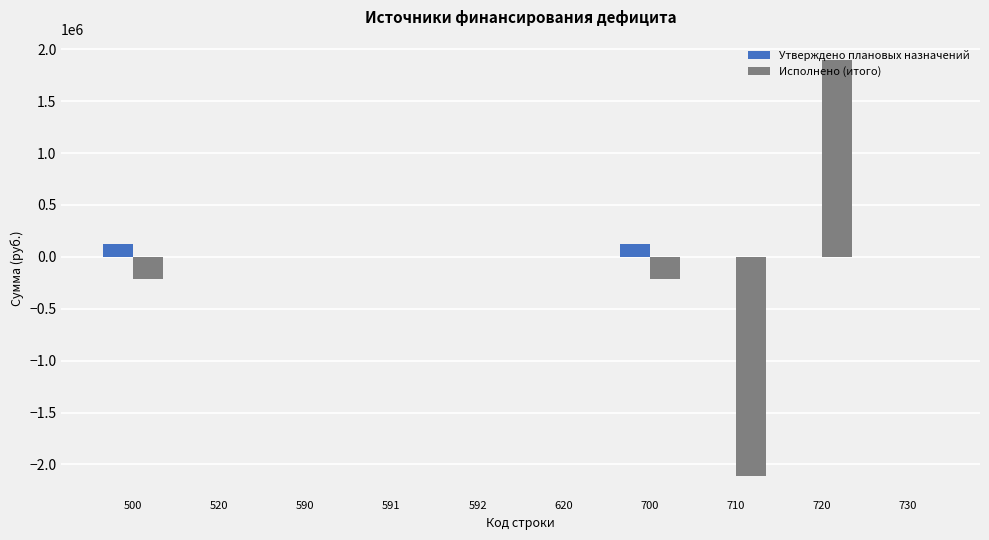

True or false: Утверждено плановых назначений has a value of 0.0 at 710.

True